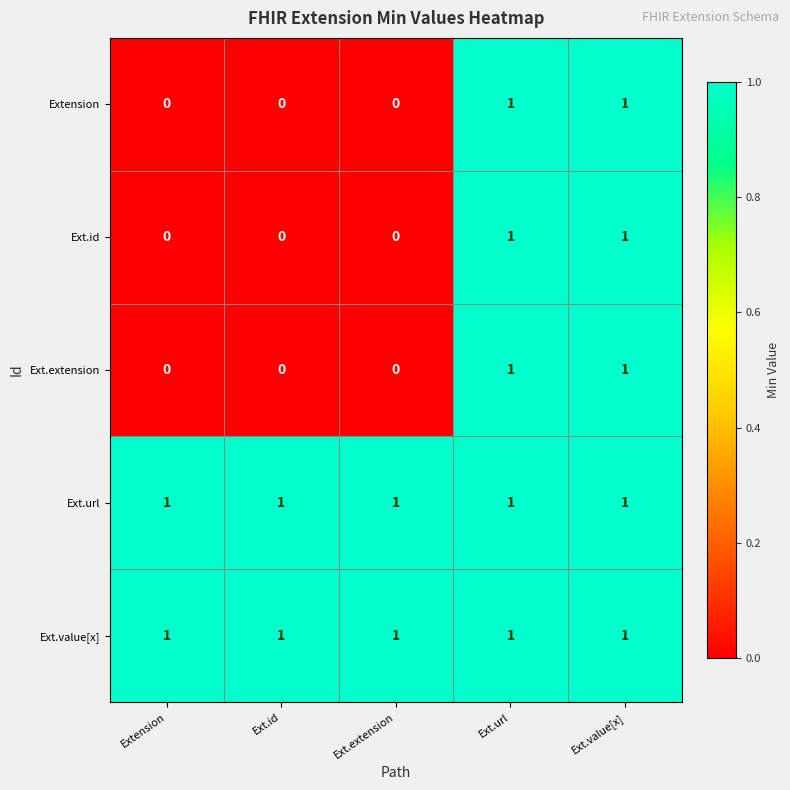

At how many categories does at least one series exceed 0?

5